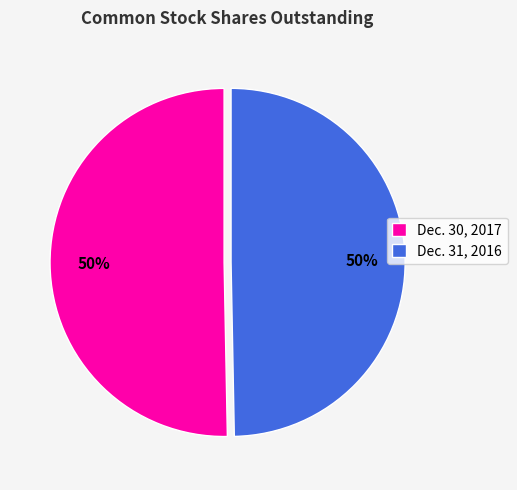

What is the ratio of the value at Dec. 31, 2016 to the value at Dec. 30, 2017?

1.0